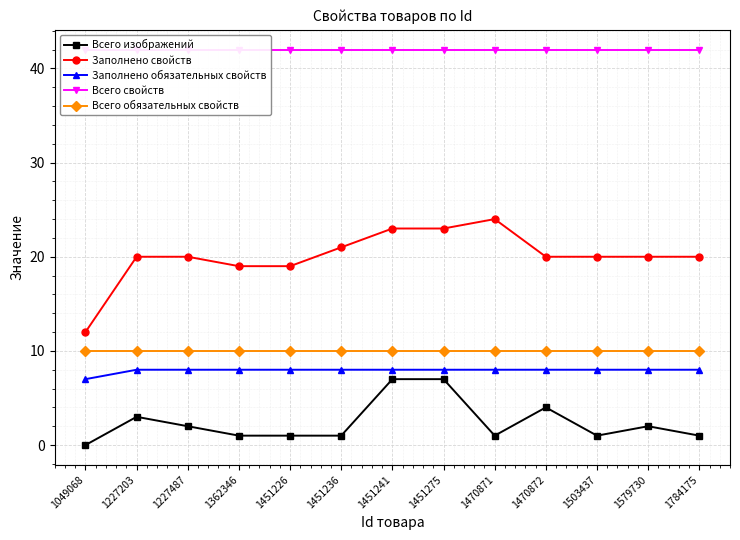

True or false: Всего свойств and Заполнено свойств intersect in this chart.

False